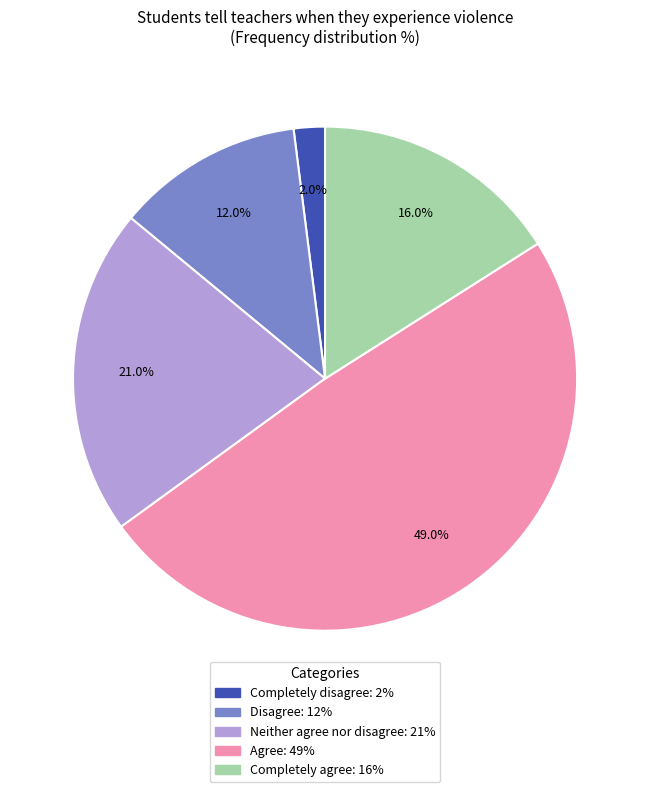

Approximately how many times larger is the value at Completely disagree compared to Completely agree?

0.1